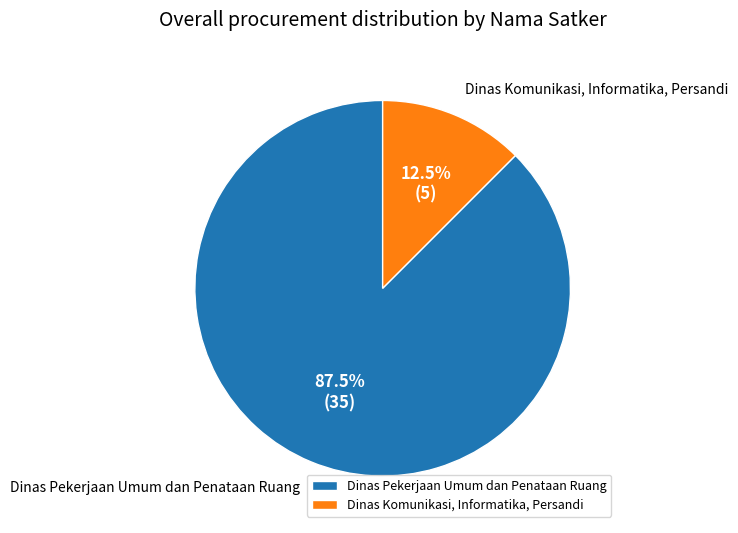

Count the number of slices in the pie.

2